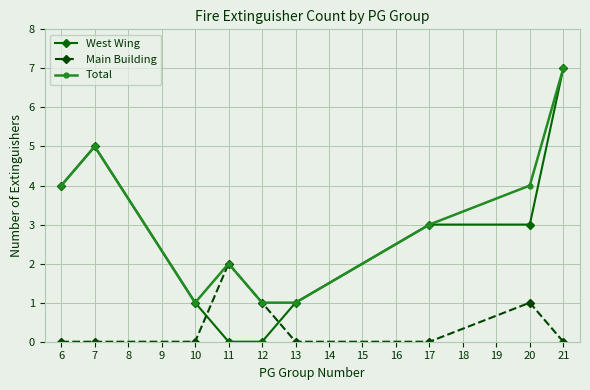

List the series in order of their overall mean, highest first.

Total, West Wing, Main Building